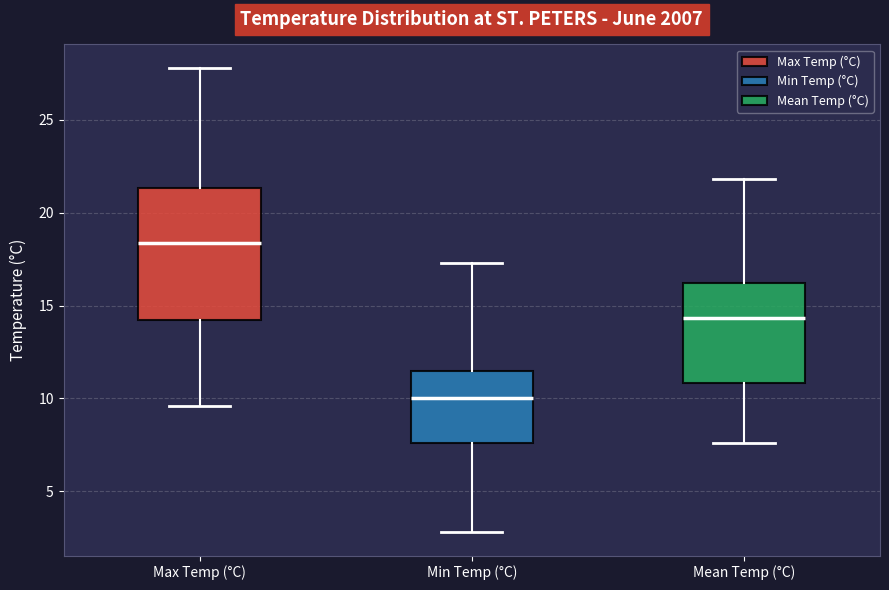

Comparing the boxes themselves (not the whiskers), which one is the tallest?

Max Temp (°C)